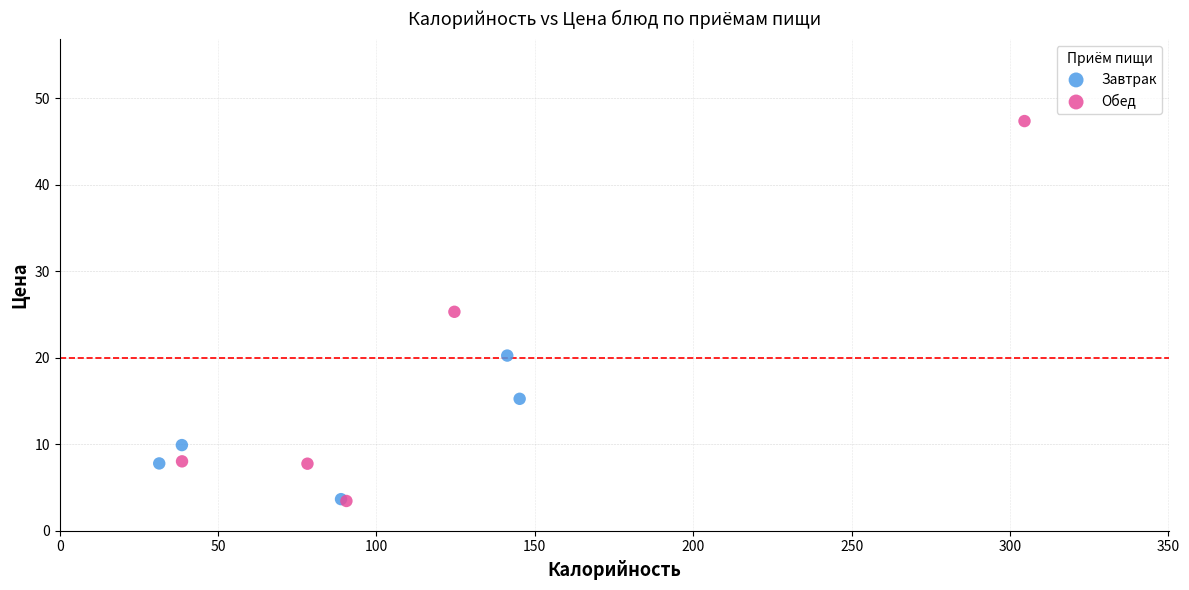

Which series reaches the maximum Y coordinate?

Обед